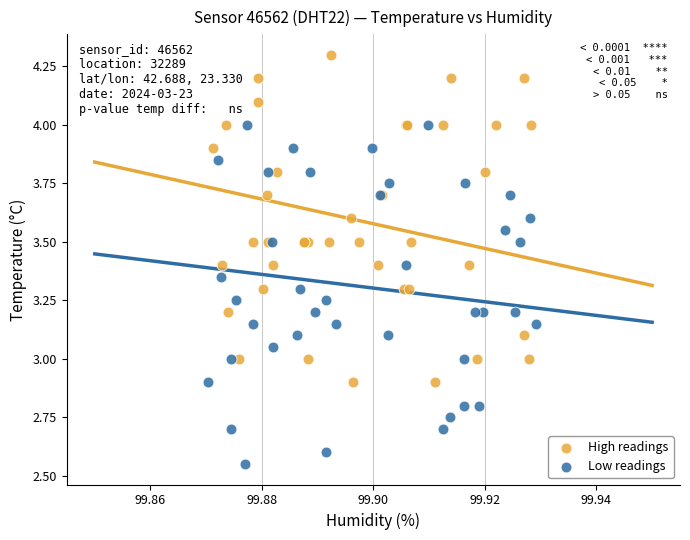

Which series contains the lowest Y value?

Low readings